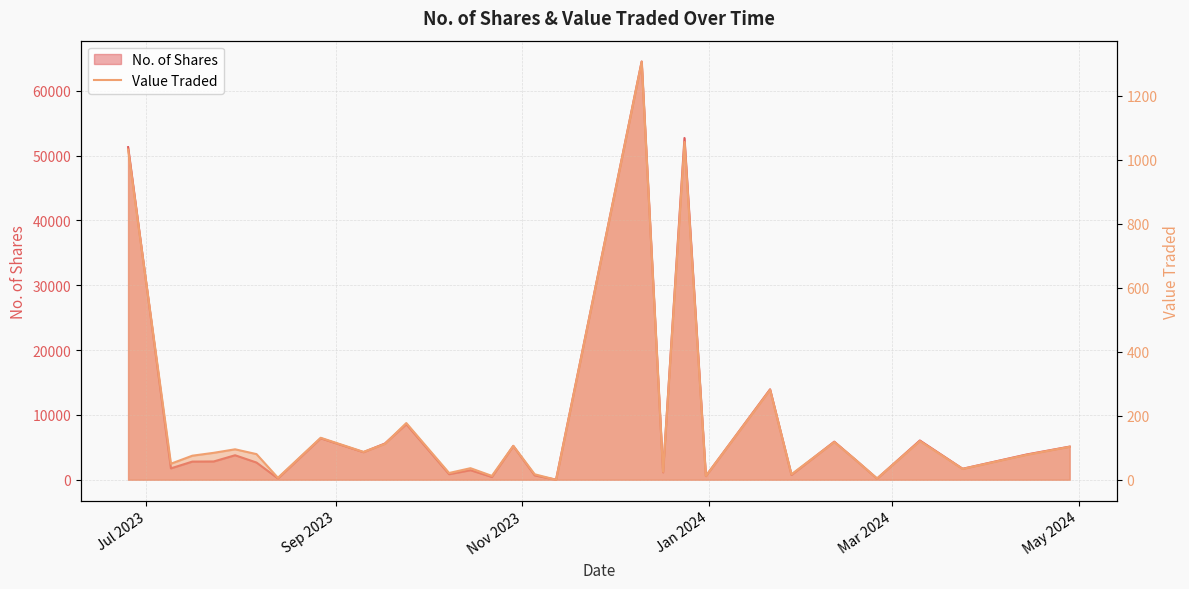

What is the difference between the second highest and second lowest values in the Value Traded series?

1051